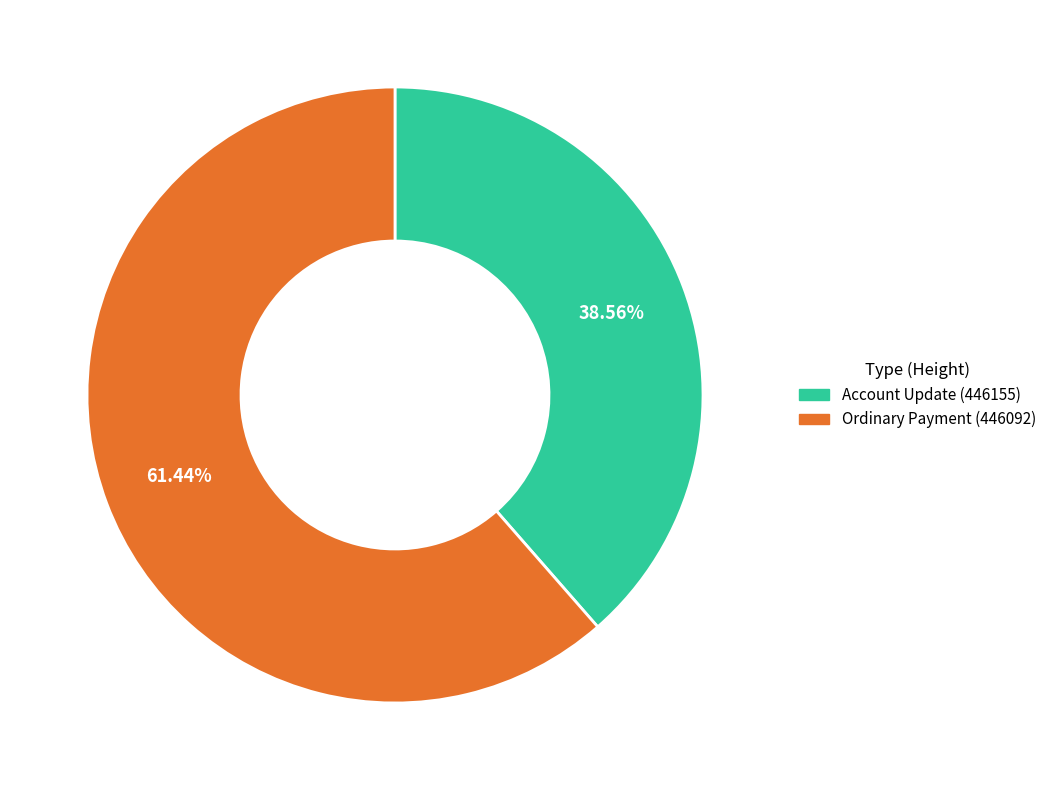

To the nearest percent, what percentage of the pie is Ordinary Payment (446092)?

61%